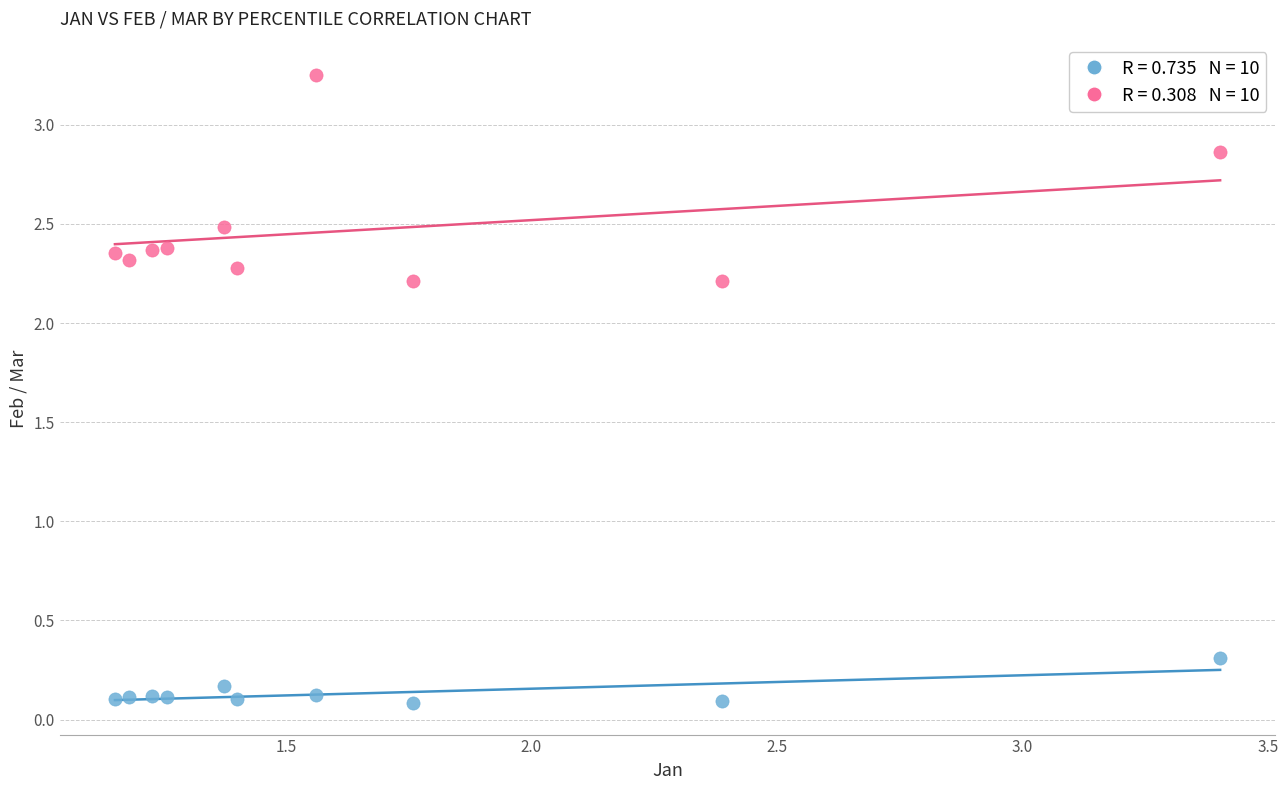

Across all series, what Y value is closest to 1?

0.3